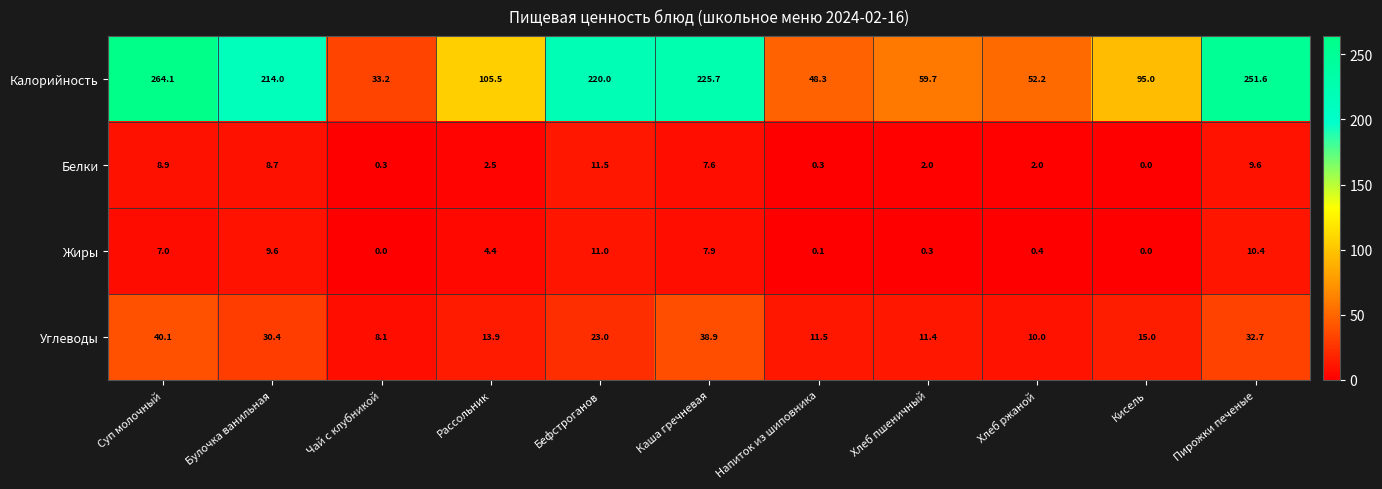

Which series changed the most between Бефстроганов and Пирожки печеные?

Калорийность